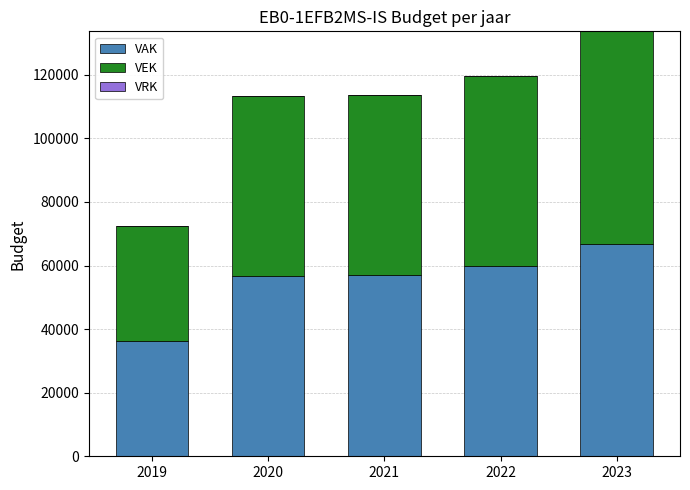

What is the value of the VAK bar at the 5th from the left?

66823